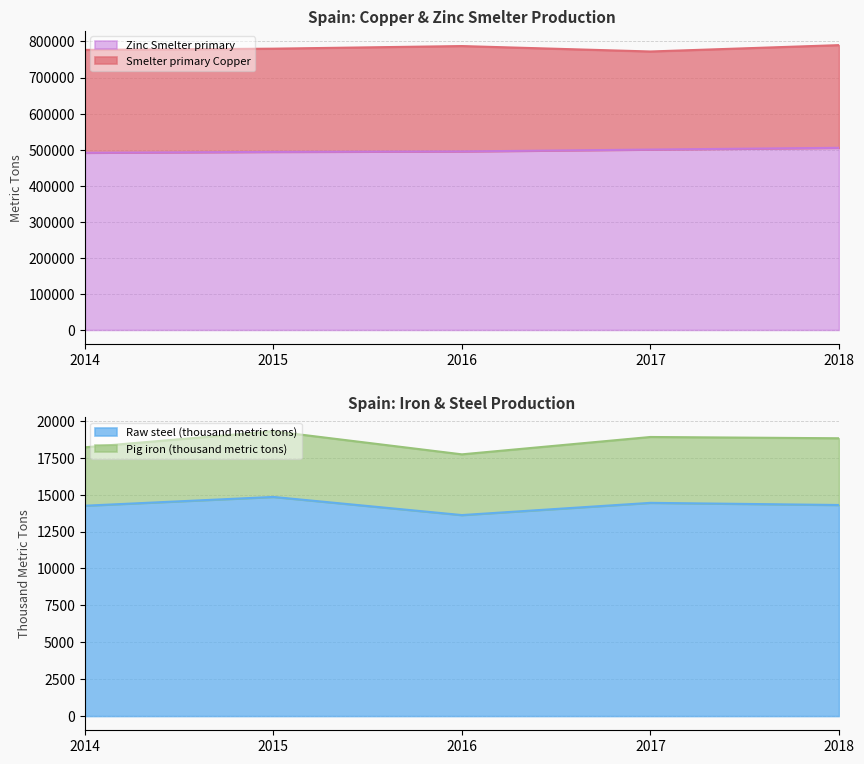

True or false: Zinc Smelter primary and Raw steel (thousand metric tons) cross at least once.

False